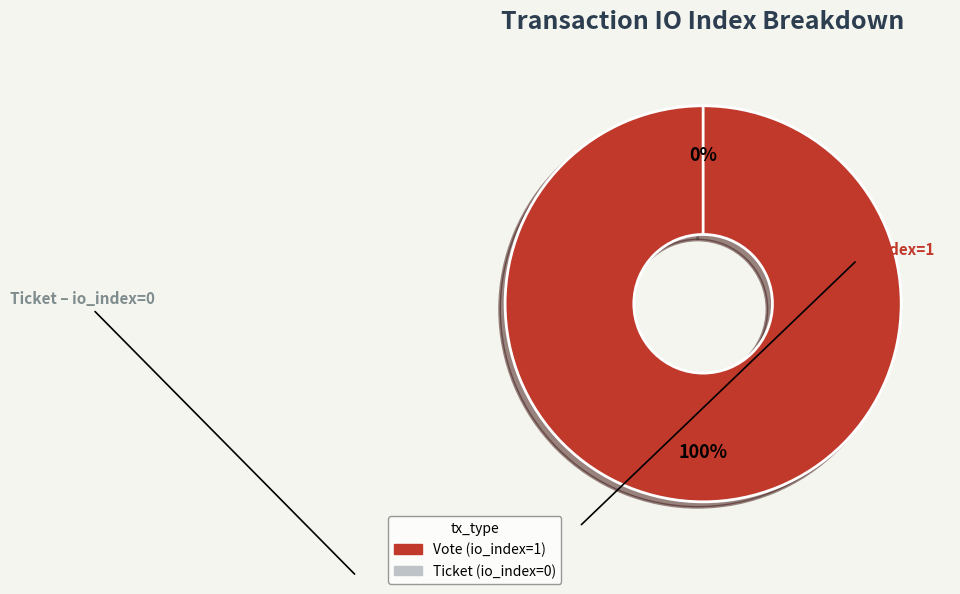

Combined, what portion of the pie is Vote (io_index=1) and Ticket (io_index=0)?

100.0%